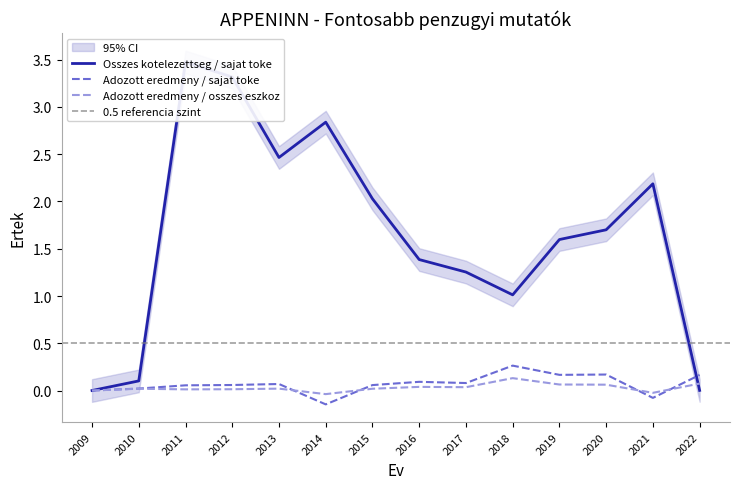

What is the value of the Adozott eredmeny / osszes eszkoz point at the 14th from the left?

0.1